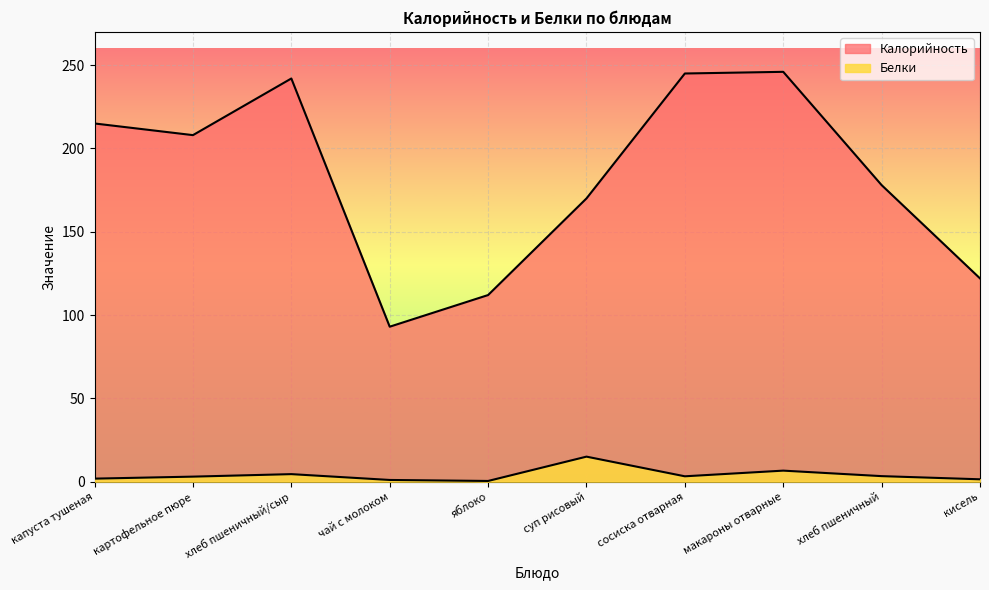

What is the greatest value displayed?

246.0